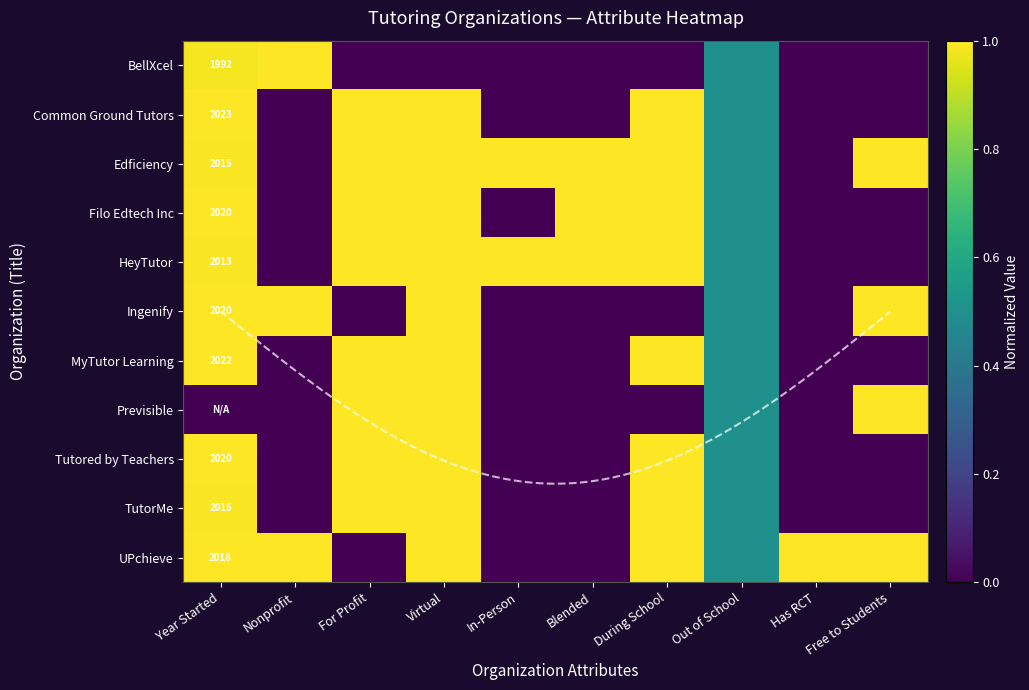

Which category has the highest value in the Tutored by Teachers series?

For Profit